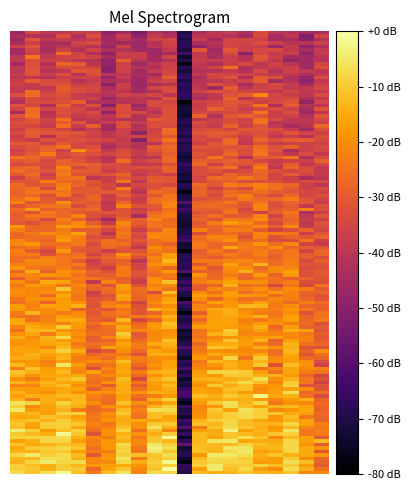

Reading right to left, what are all the values shown in this chart?

-26.7	-20.4	-9.9	-17.5	-15.6	-10.2	-7.8	-7.5	-12.8	-73.5	-9.1	-10.9	-23.1	-5.9	-18.3	-21.0	-13.7	-6.9	-6.5	-13.3	-12.5